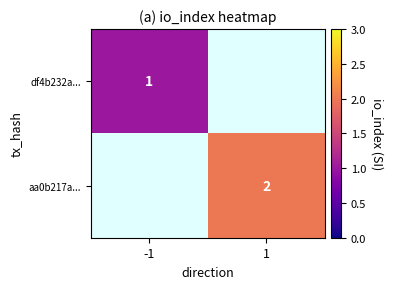

True or false: aa0b217a... has a value of 0 at 1.

False